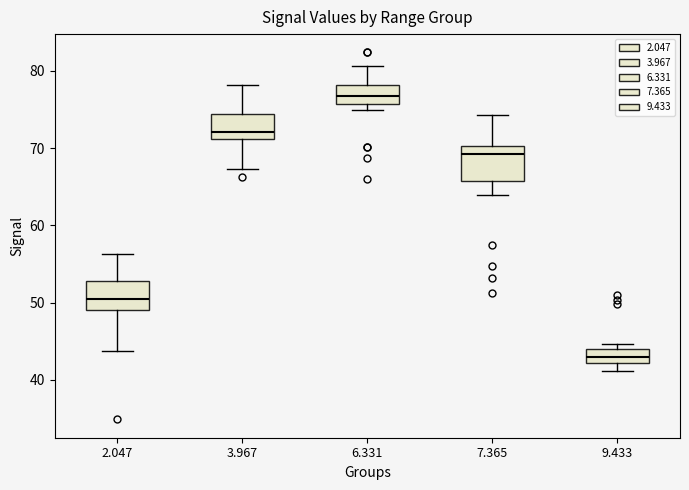

Which box has the lowest median line?

9.433